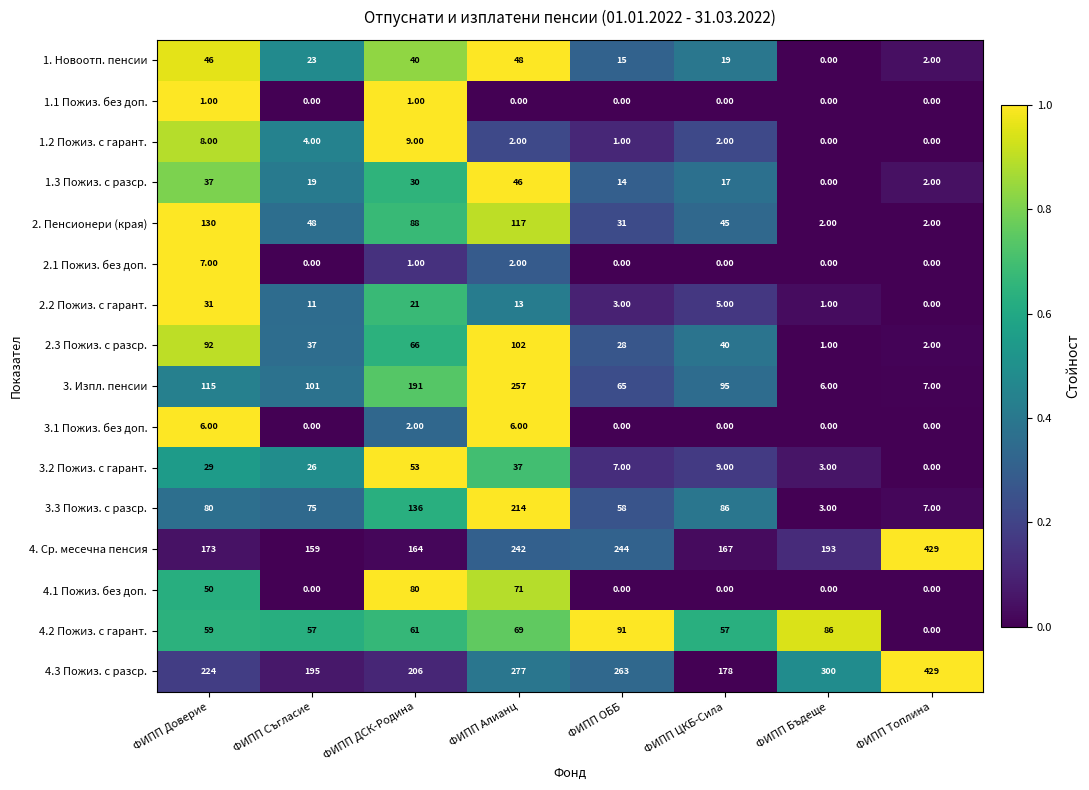

How many distinct data groups are displayed?

16